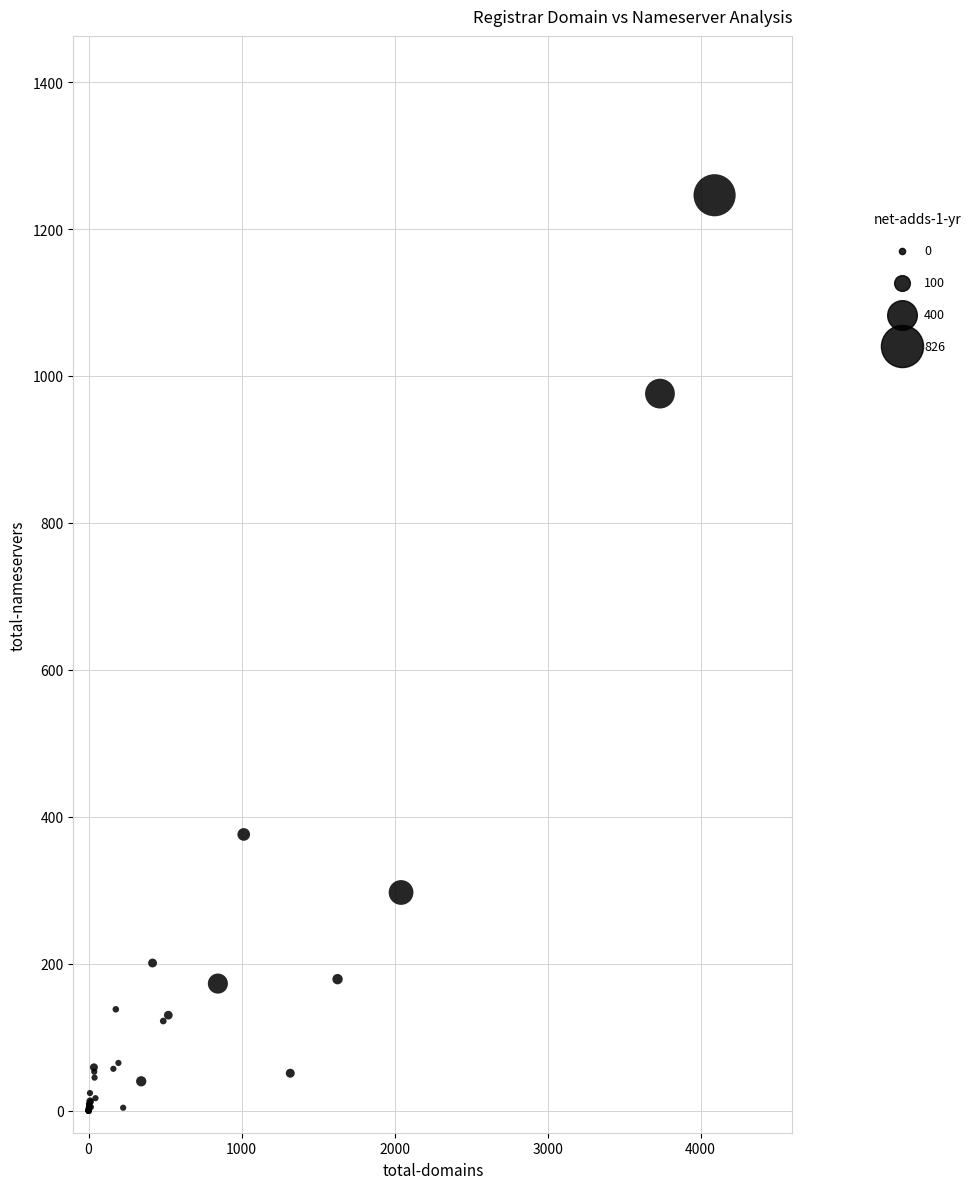

What Y value in the scatter plot is closest to 623?

376